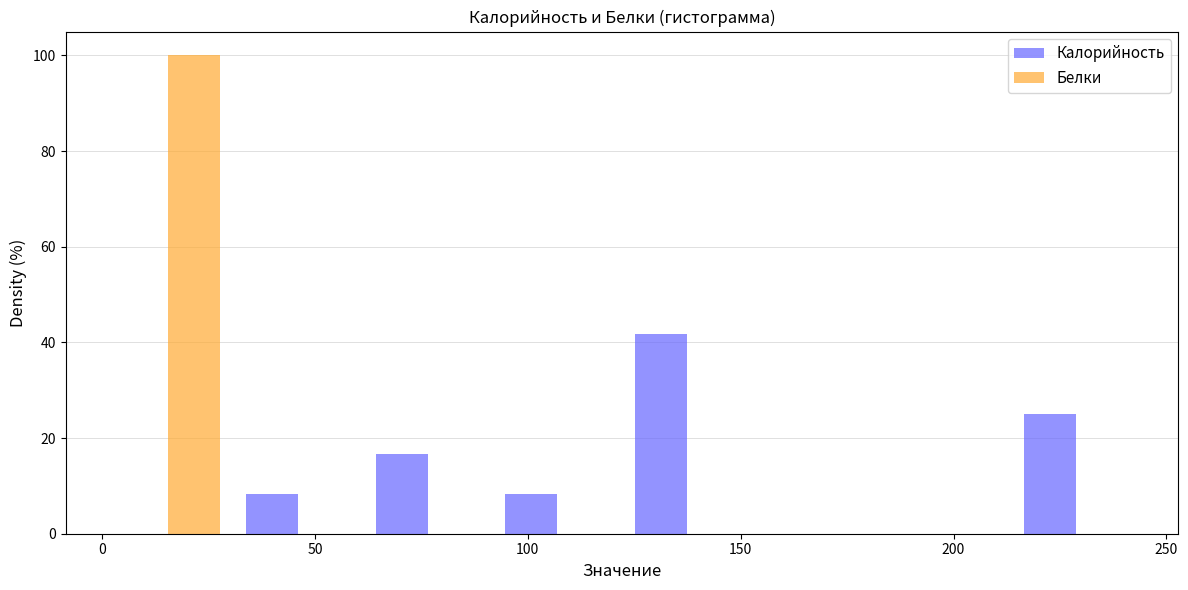

Reading left to right, transcribe this chart: for each range on the x-axis, give the height of each series' bar. Neither the bar edges nor the heights are printed on the chart, so give them approximately, as read against the axes.

0 to 30: Калорийность=0	Белки=100
30 to 60: Калорийность=8	Белки=0
60 to 90: Калорийность=16	Белки=0
90 to 120: Калорийность=8	Белки=0
120 to 155: Калорийность=42	Белки=0
155 to 185: Калорийность=0	Белки=0
185 to 215: Калорийность=0	Белки=0
215 to 245: Калорийность=26	Белки=0